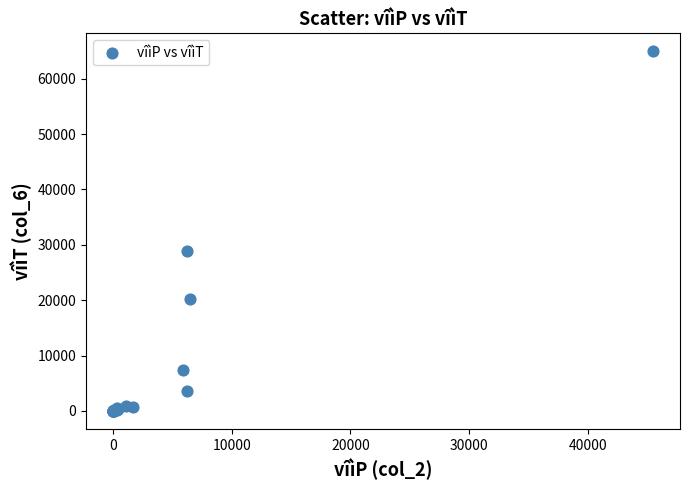

What Y value in the scatter plot is closest to 32474?

28930.4